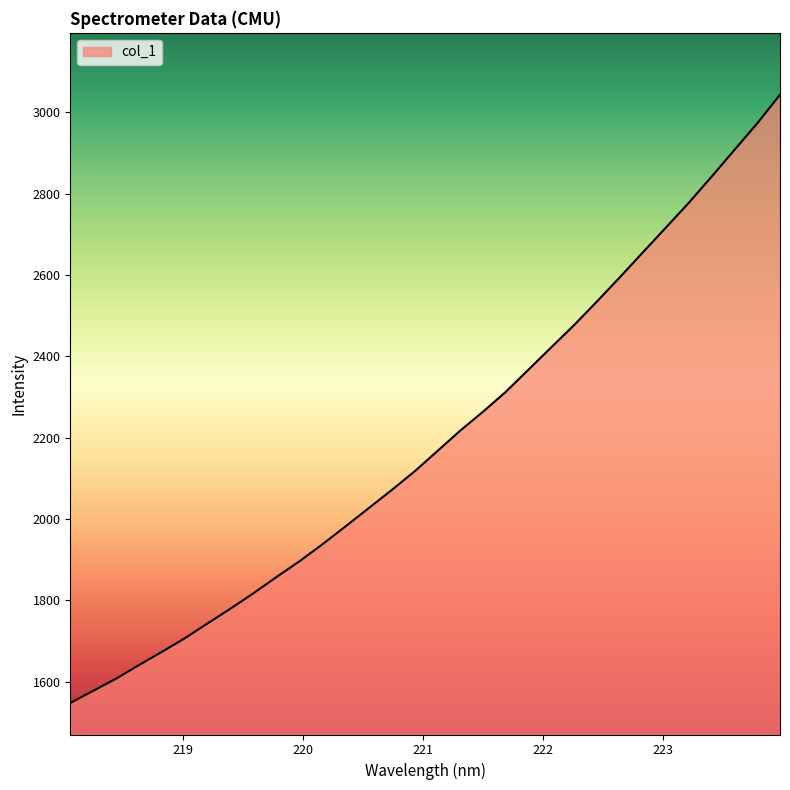

What is the minimum value shown in the chart?

1547.4